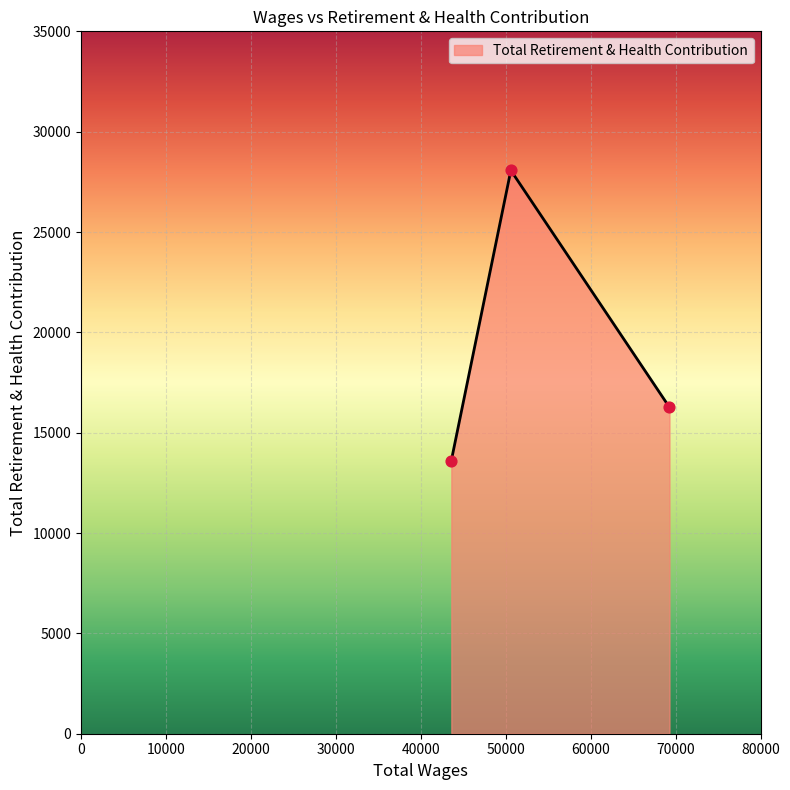

What is the average value?

19316